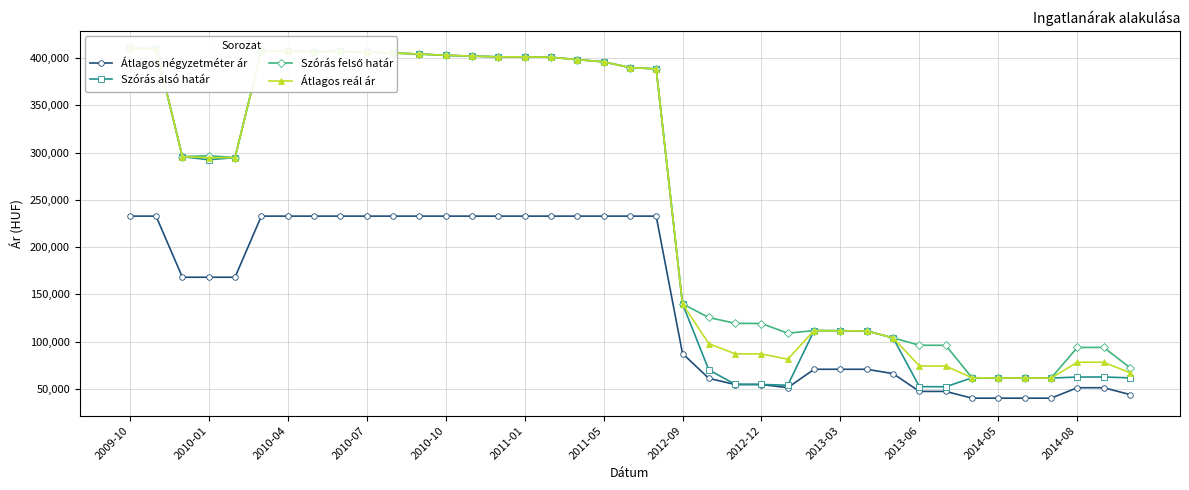

What is the average value of the Szórás felső határ series?

253457